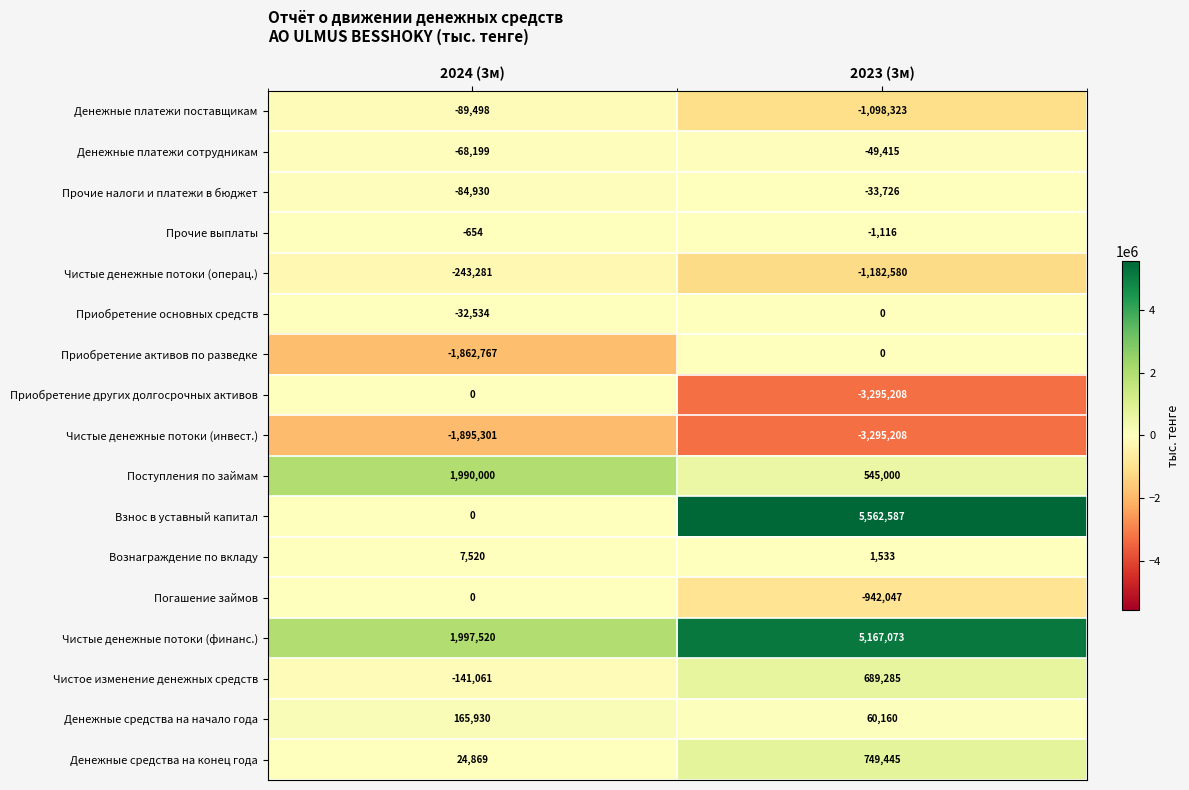

Is it true that Приобретение основных средств equals -19930 at 2023 (3м)?

False